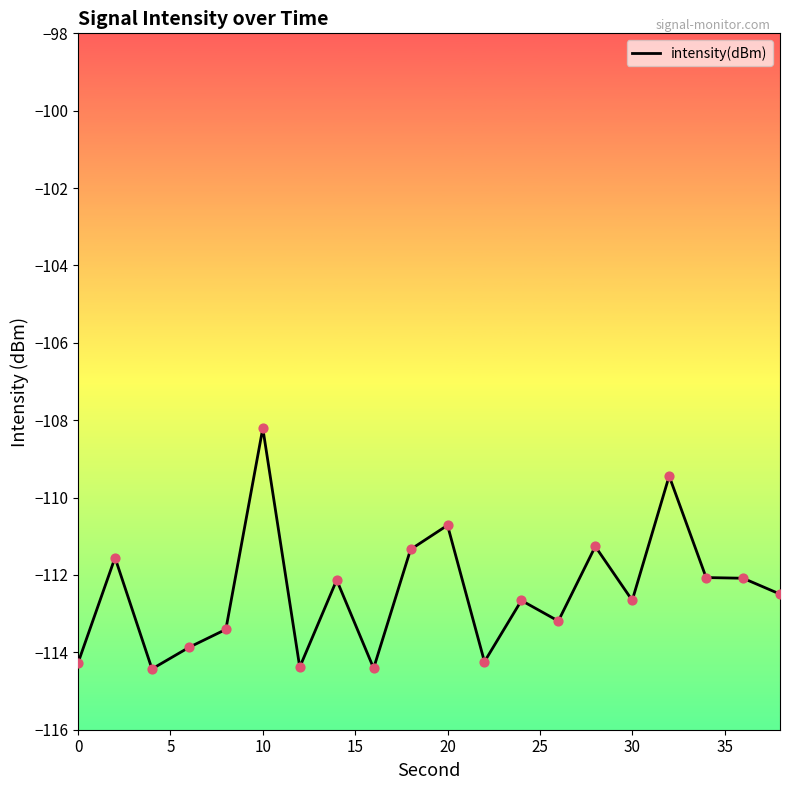

What is the difference between the maximum and minimum values?

6.2